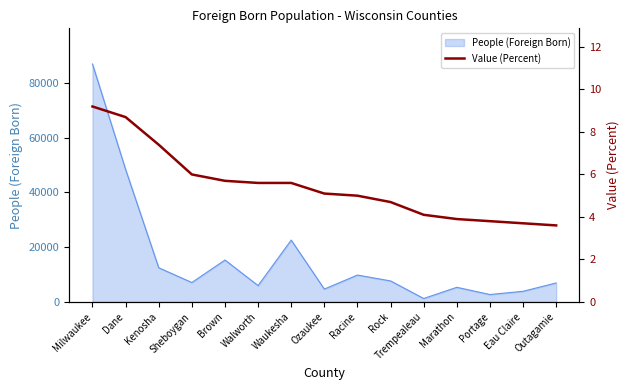

List the labels in order of value, largest first.

Milwaukee, Dane, Kenosha, Sheboygan, Brown, Walworth, Waukesha, Ozaukee, Racine, Rock, Trempealeau, Marathon, Portage, Eau Claire, Outagamie